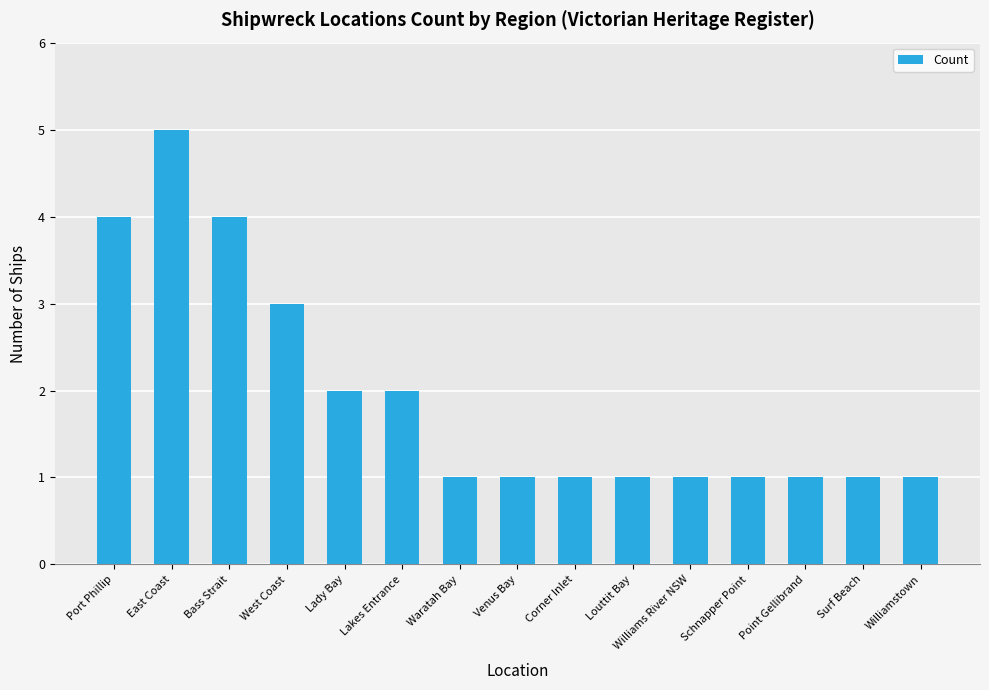

What is the difference between the second highest and minimum values?

3